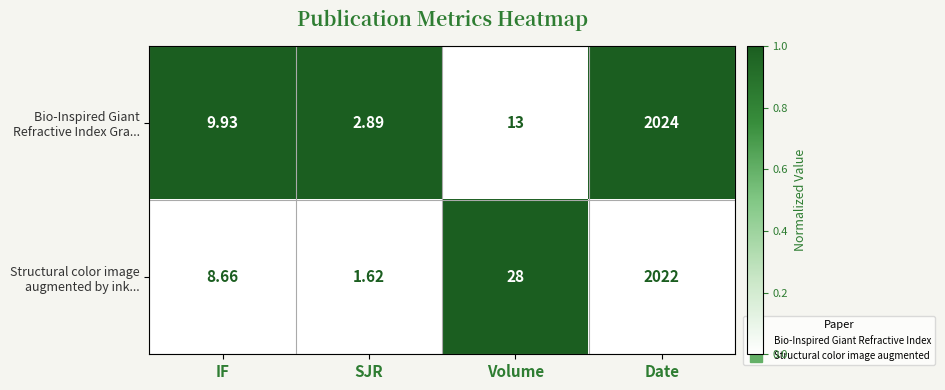

At which category is the sum across all series the highest?

Date